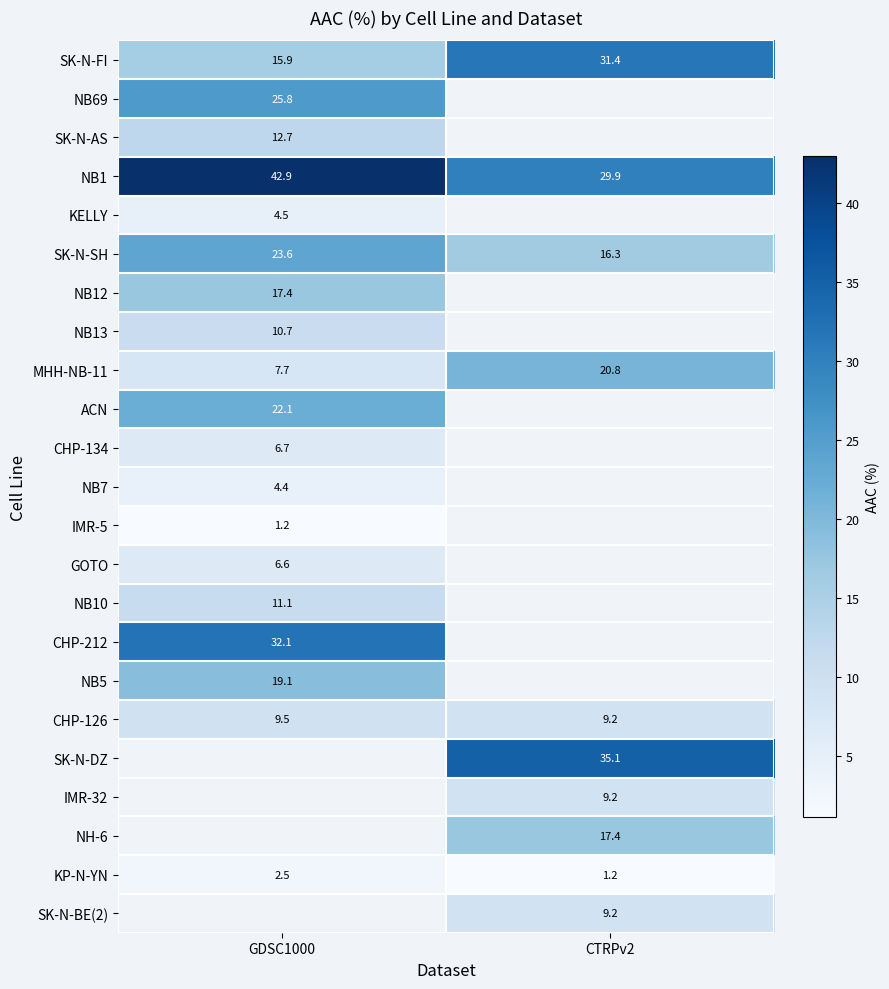

How many values in NB10 are above zero?

1